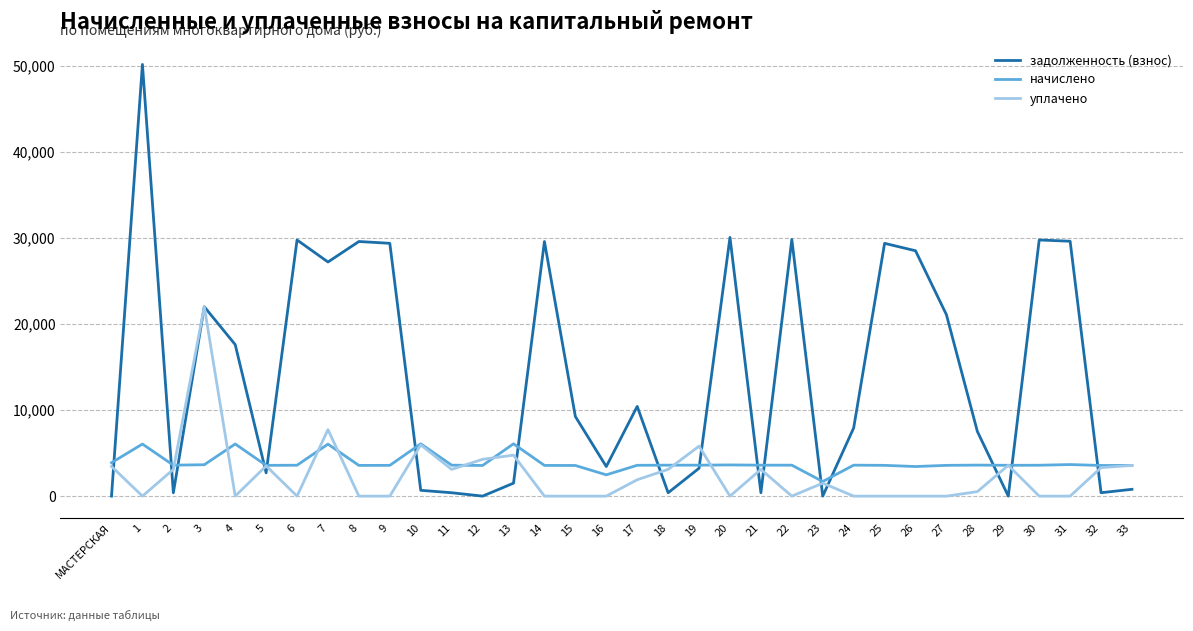

True or false: уплачено has more than 2 points higher than both neighbors.

True